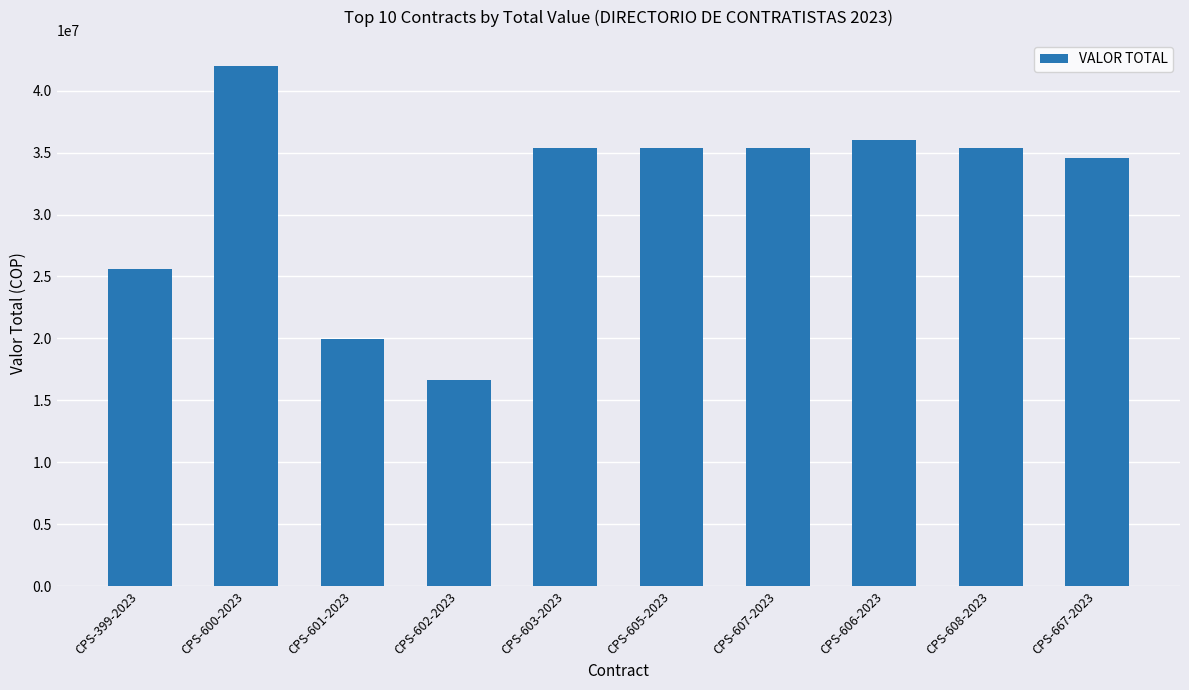

Does the chart contain any negative values?

No